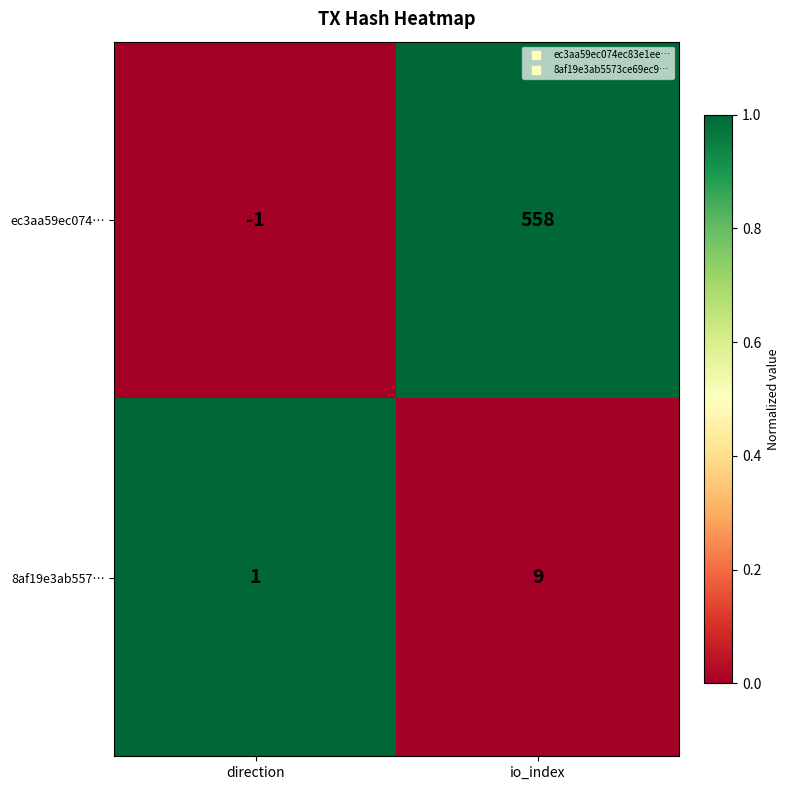

What is the average value of the 8af19e3ab557… series?

5